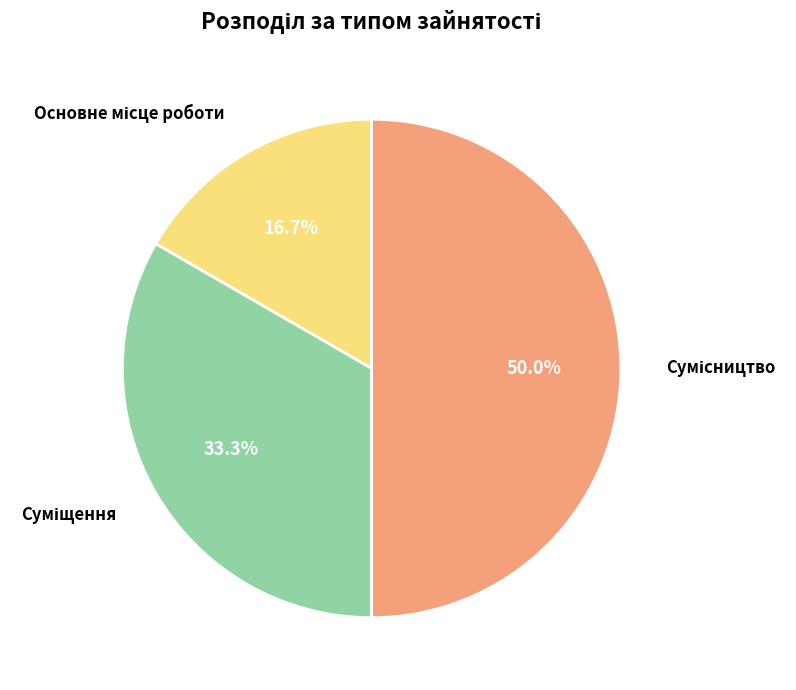

Count the number of slices in the pie.

3